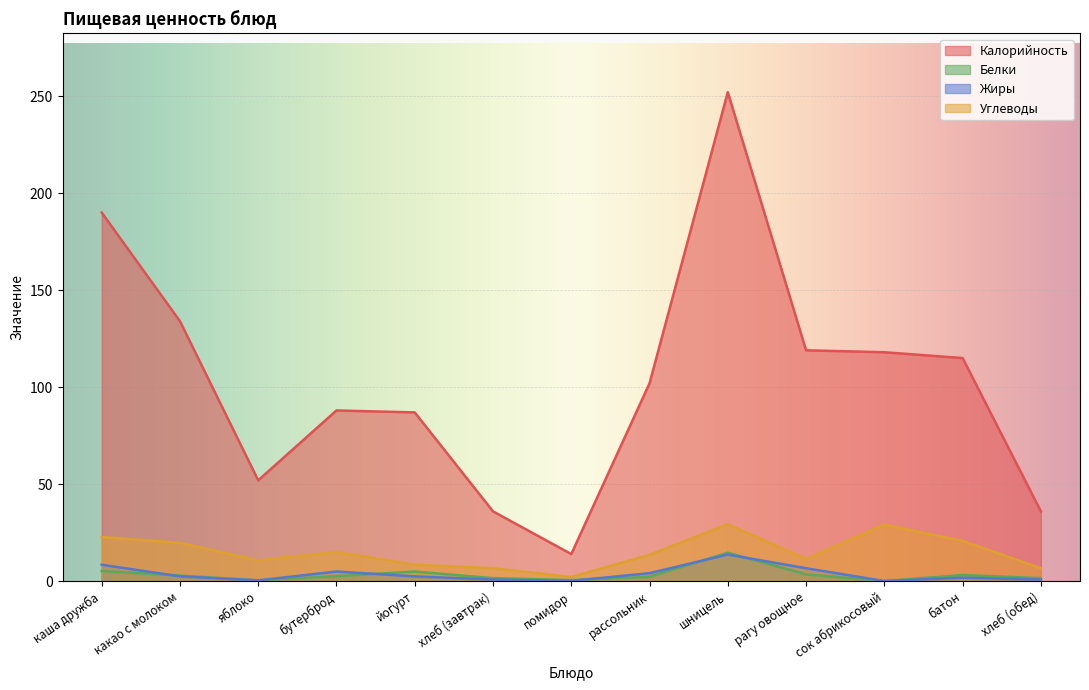

How many values in the Белки series are below 2?

5